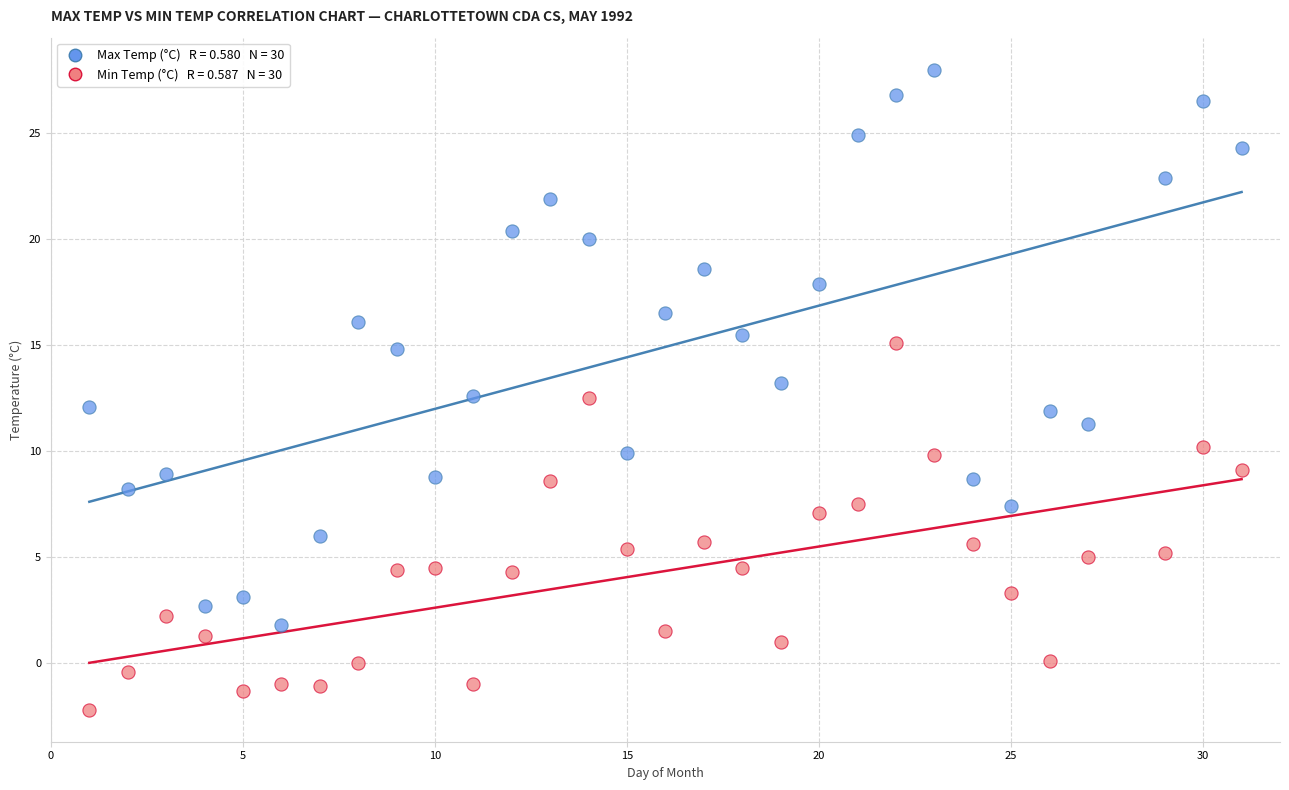

Across all data points, what is the range of X values (max minus min)?

30.0